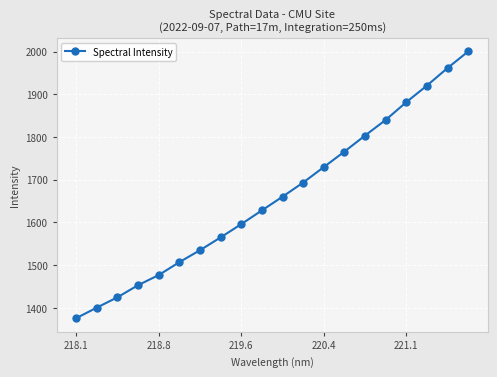

What is the minimum value shown in the chart?

1375.6